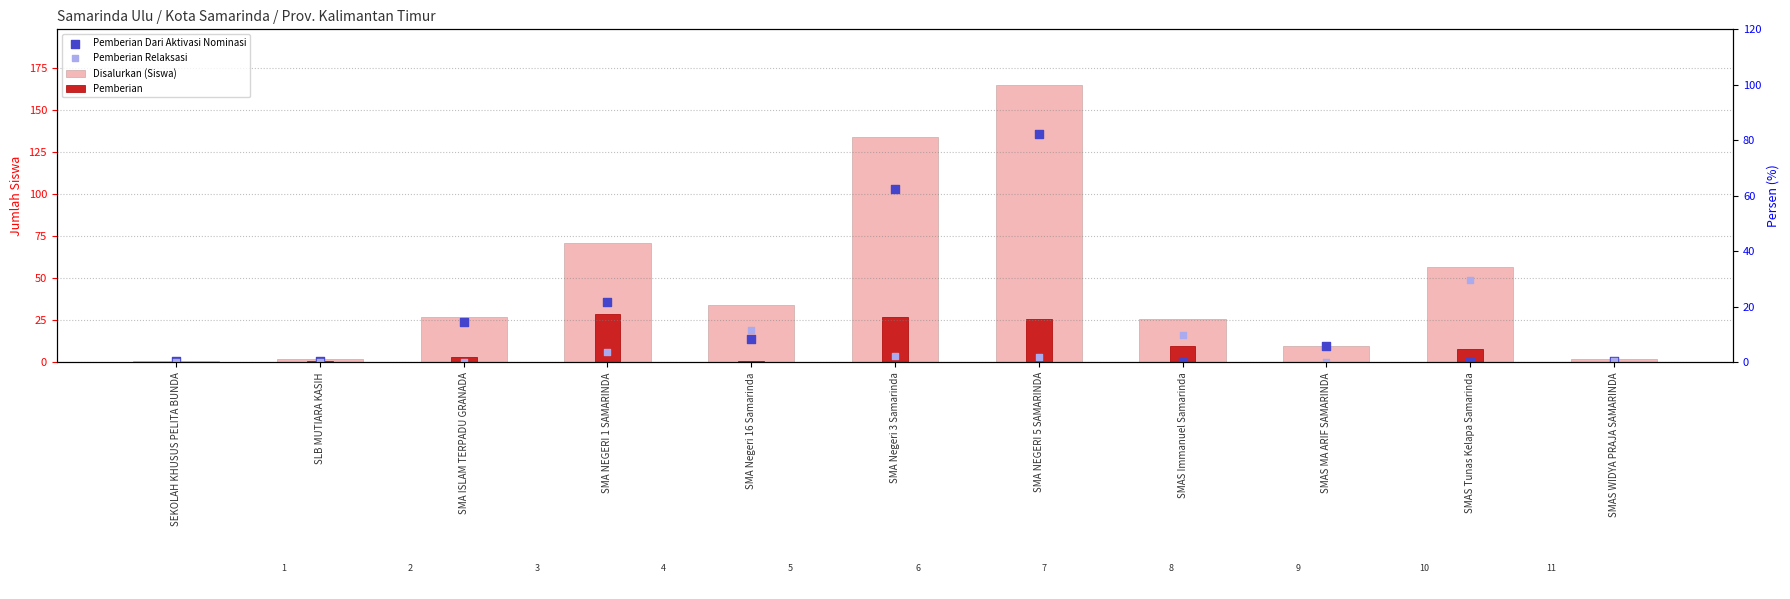

Which series has the largest total across all categories?

Disalurkan (Siswa)